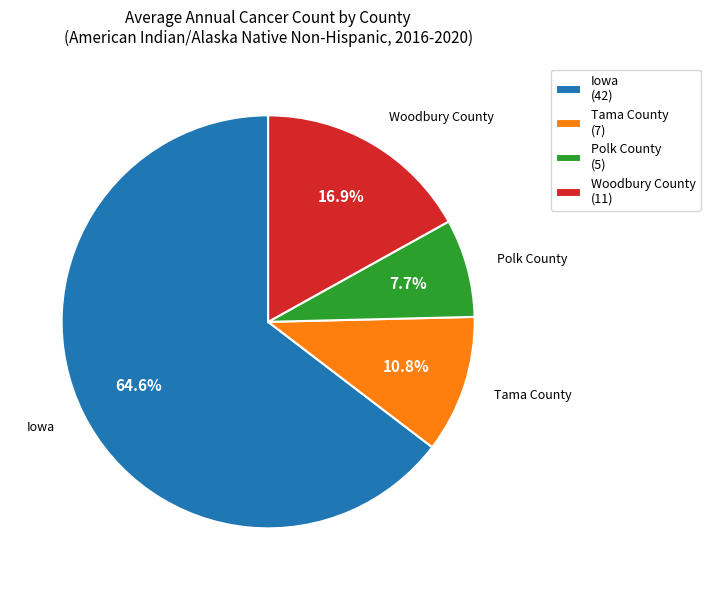

What percentage is the Woodbury County slice, to the nearest percent?

17%